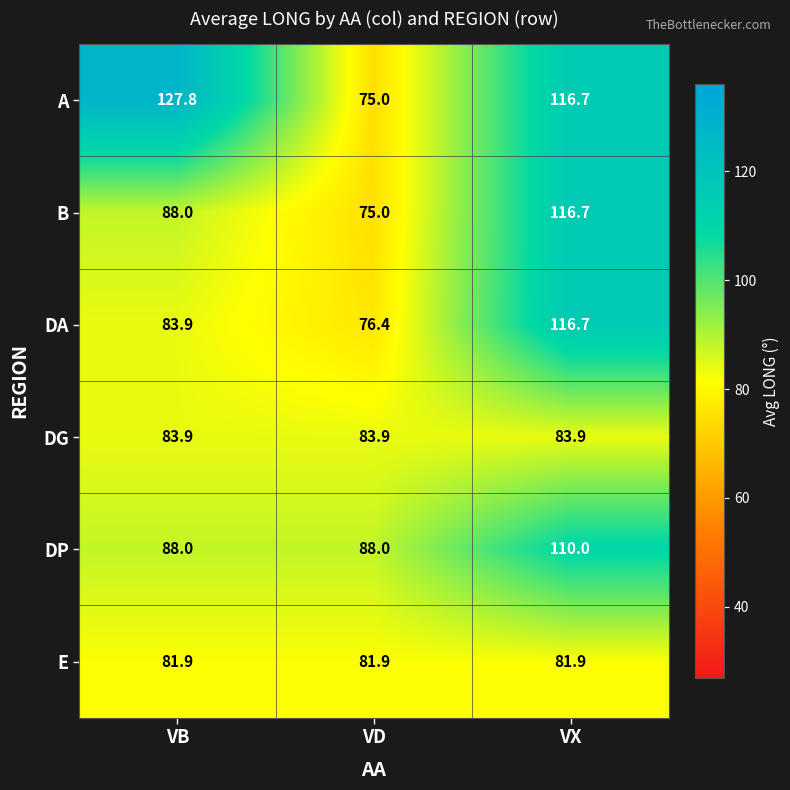

How many data points does each series have?

3